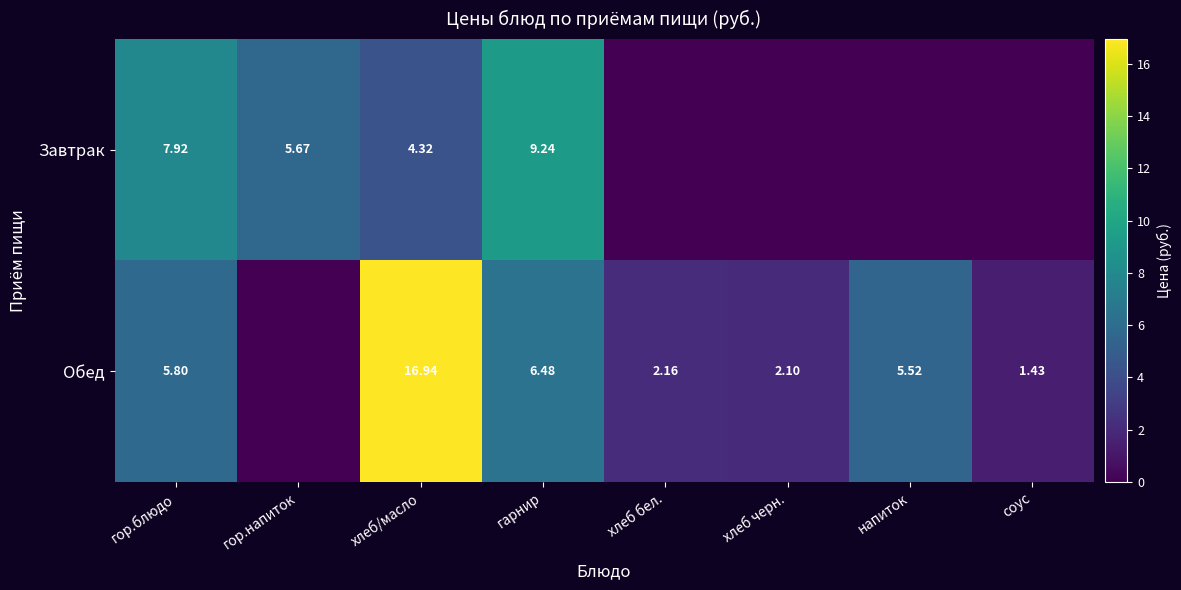

At which category is the sum across all series the highest?

хлеб/масло